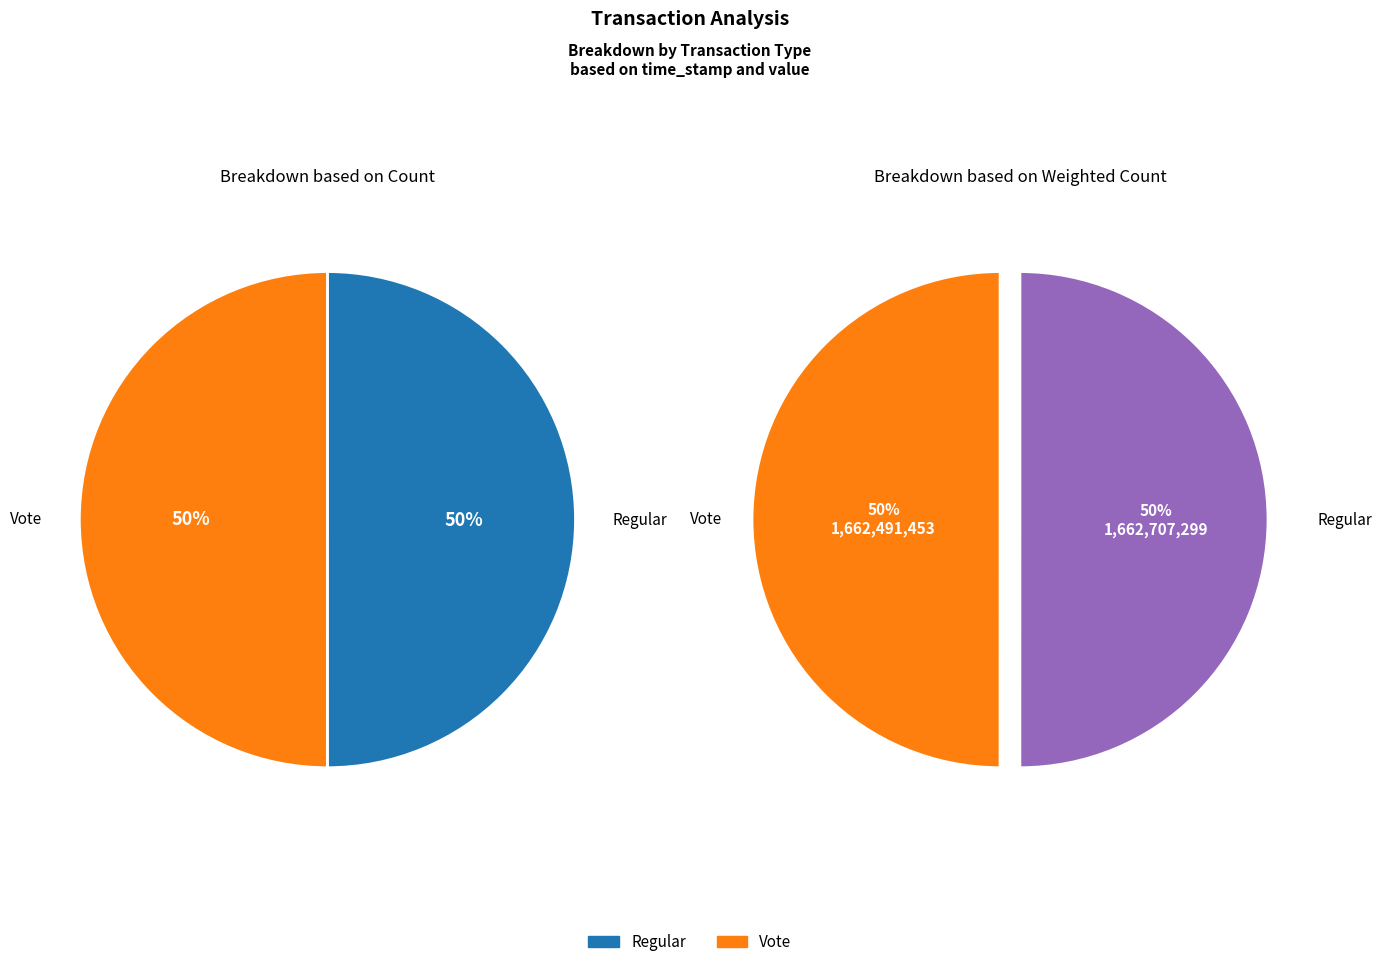

Which category has the smallest portion of the pie?

Vote